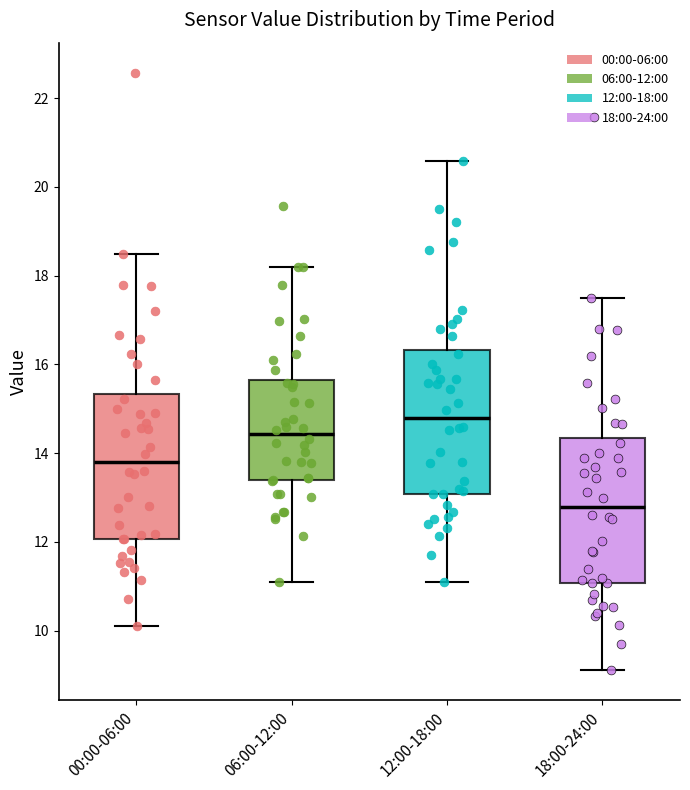

Reading left to right, transcribe this box plot: for each box, give where its median line is, the range the box spans, and where its two whiskers end, as read against the y-axis. The values are not printed on the chart, so give them approximately, as read against the axis.

00:00-06:00: median 13.8, box 12.0 to 15.4, whiskers 10.2 to 18.6
06:00-12:00: median 14.4, box 13.4 to 15.6, whiskers 11.2 to 18.2
12:00-18:00: median 14.8, box 13.0 to 16.4, whiskers 11.2 to 20.6
18:00-24:00: median 12.8, box 11.0 to 14.4, whiskers 9.2 to 17.6